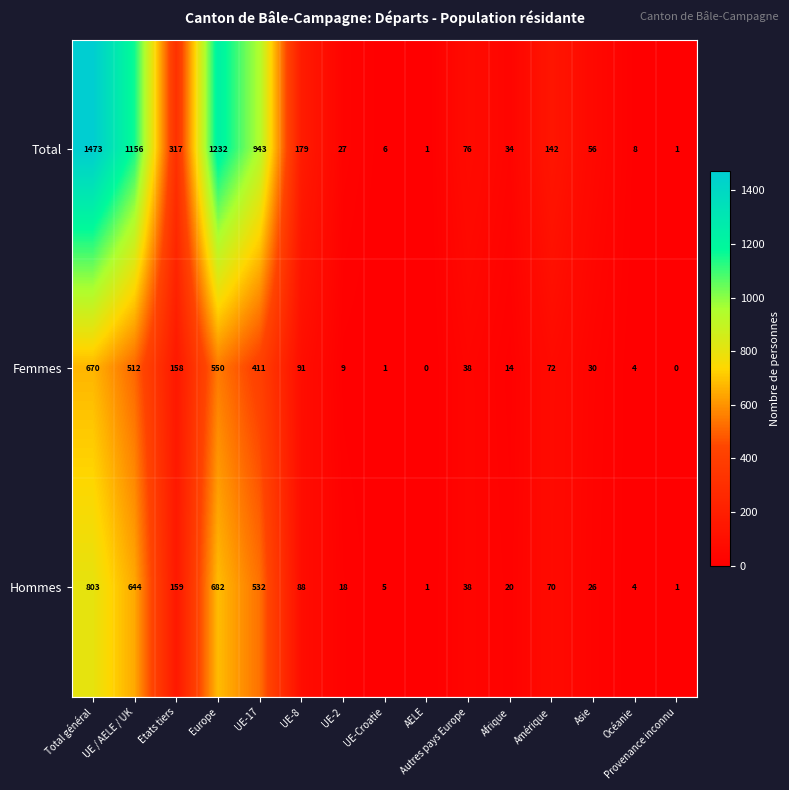

What is the difference between the highest and lowest values at Océanie?

4